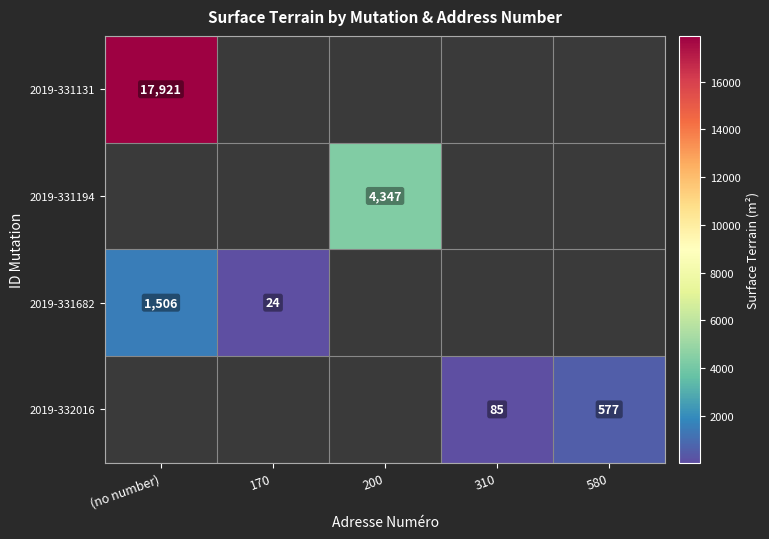

The value of 2019-332016 at 580 is 163.3. True or false?

False